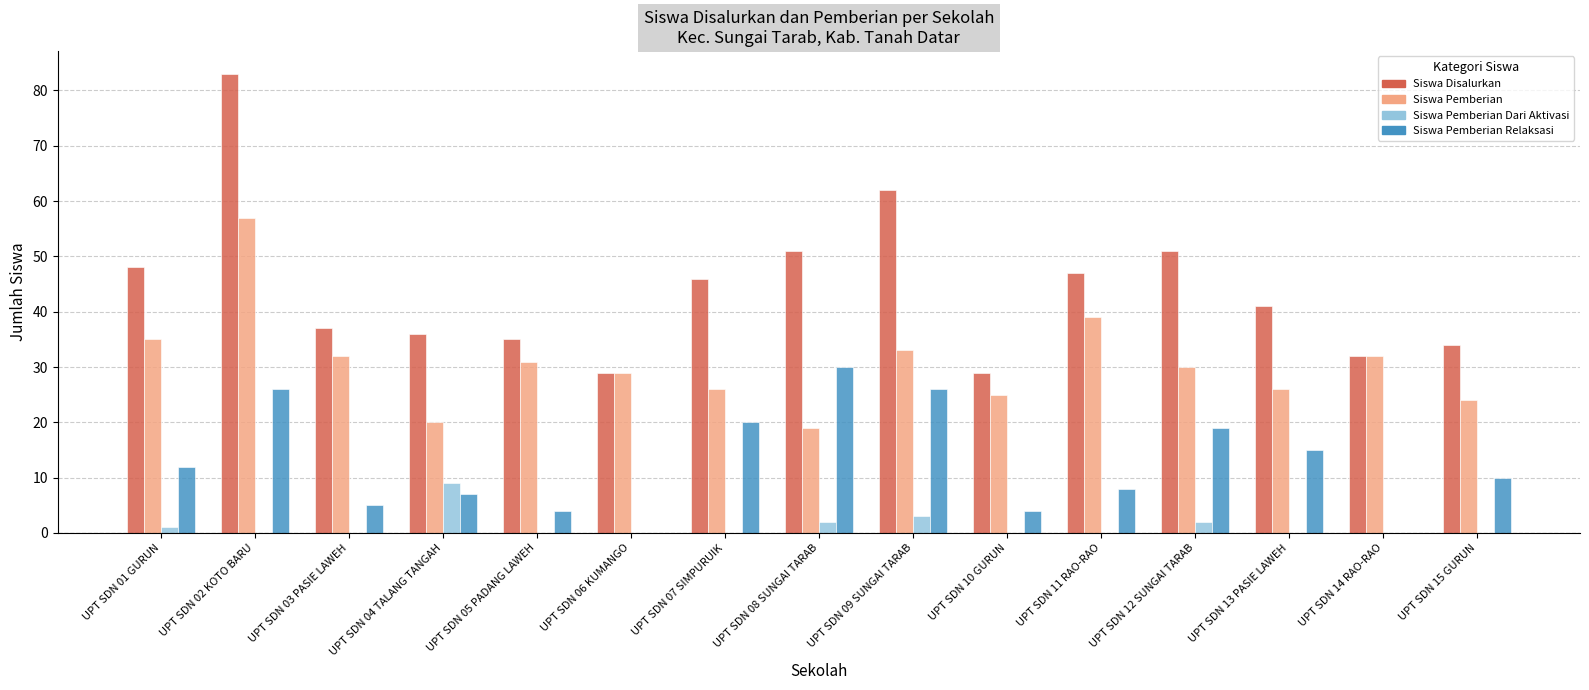

Between UPT SDN 10 GURUN and UPT SDN 13 PASIE LAWEH, which series saw the biggest shift?

Siswa Disalurkan